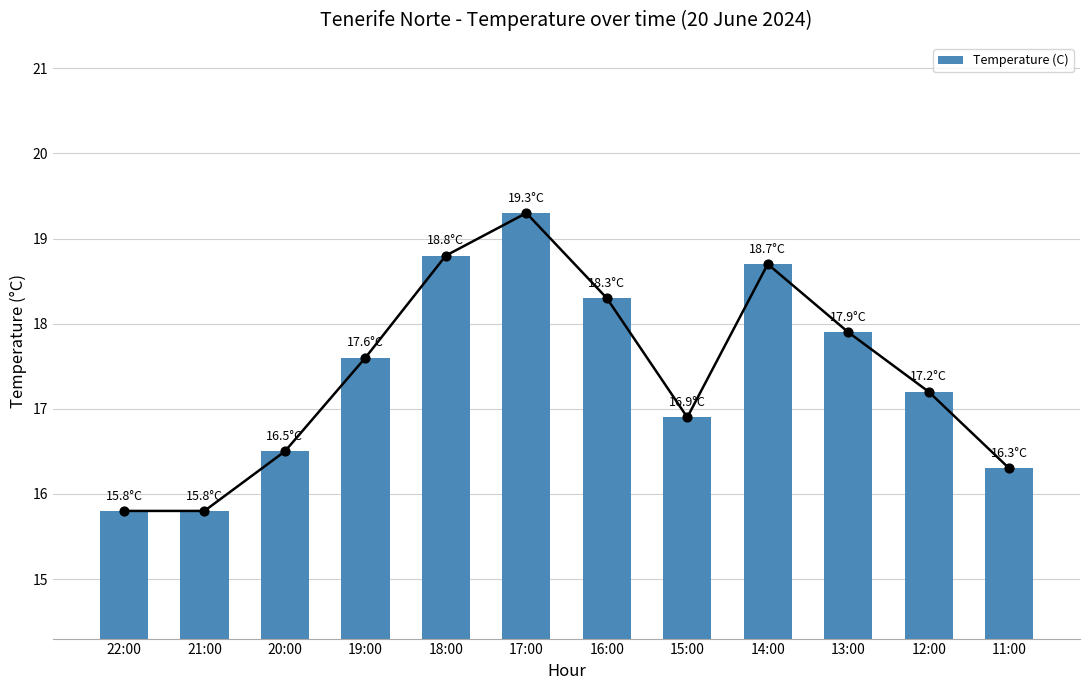

What is the ratio of the value at 19:00 to the value at 14:00?

0.9